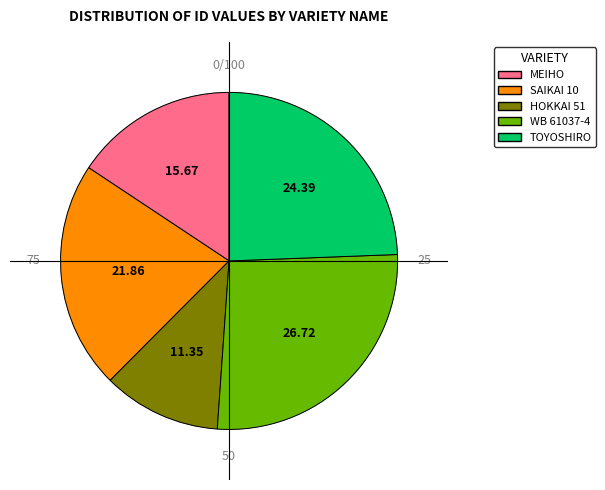

How many segments does this pie chart have?

5